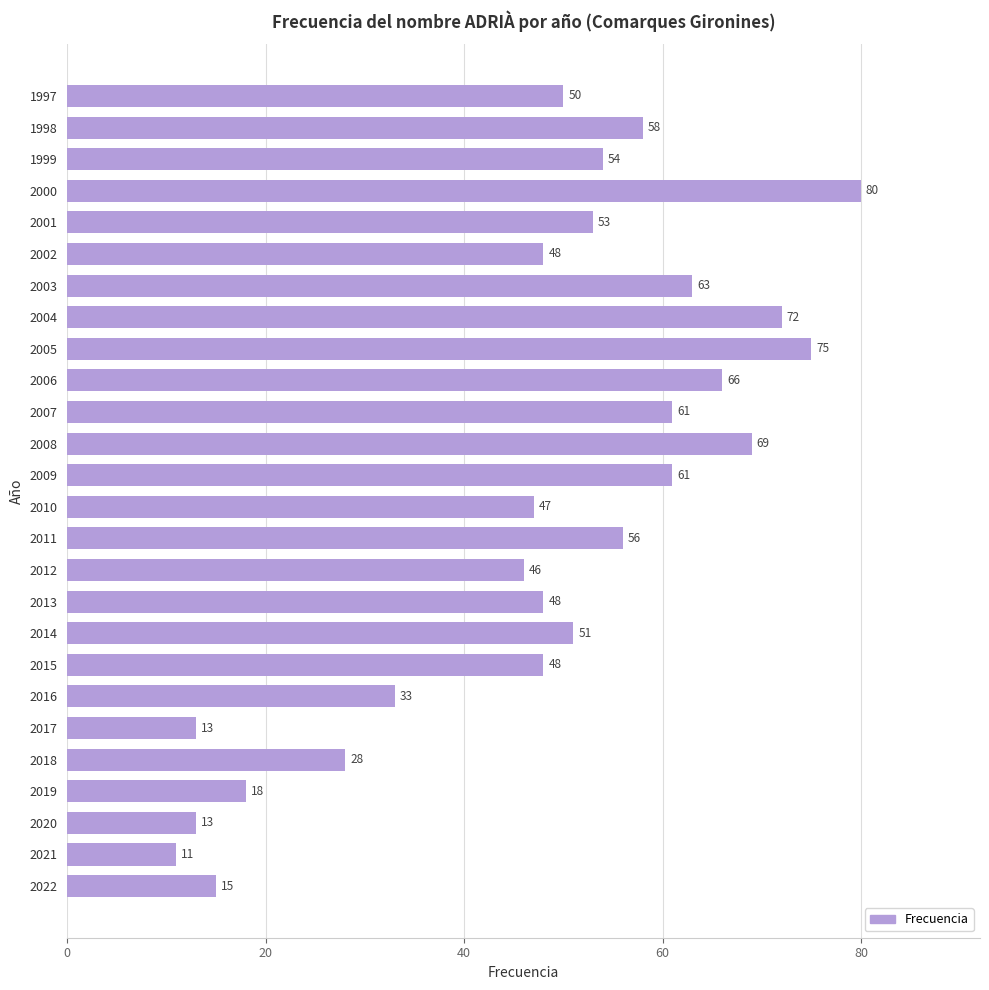

Which label corresponds to the largest value in the chart?

2000